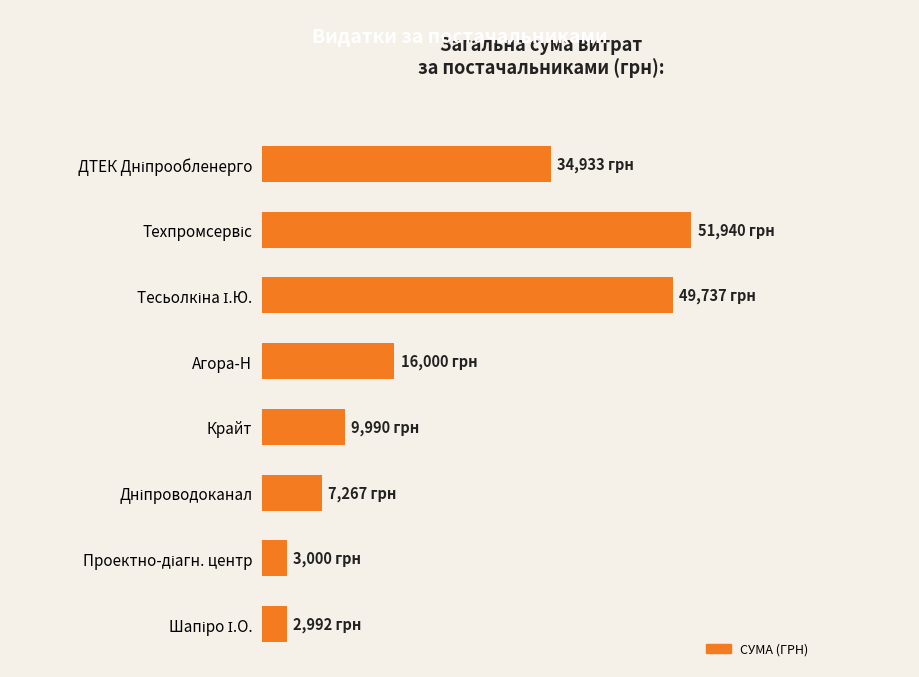

Does the chart contain any negative values?

No